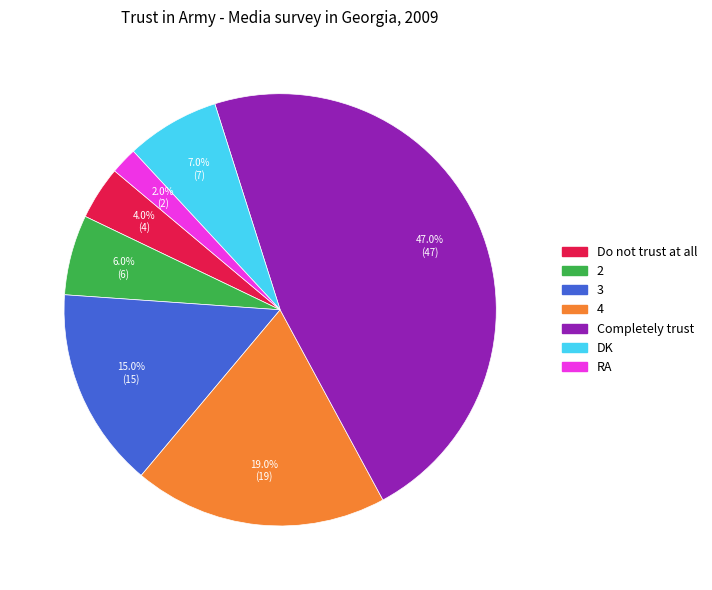

Between 2 and 4, which is larger?

4